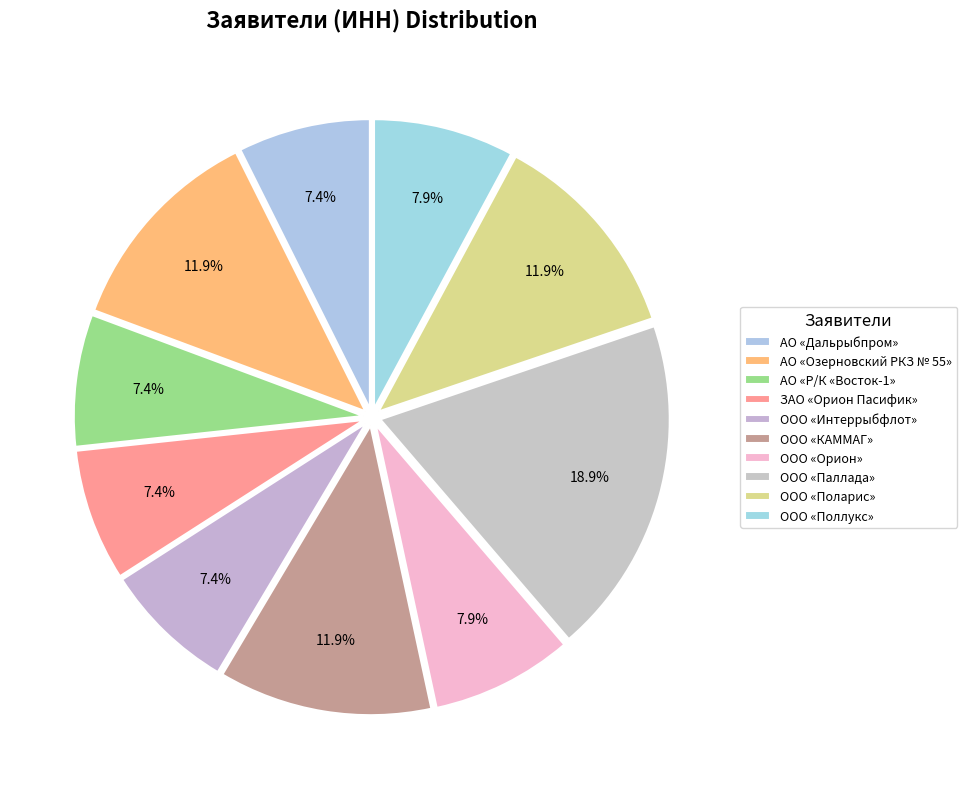

What is the ratio of the value at ЗАО «Орион Пасифик» to the value at ООО «Поллукс»?

0.9